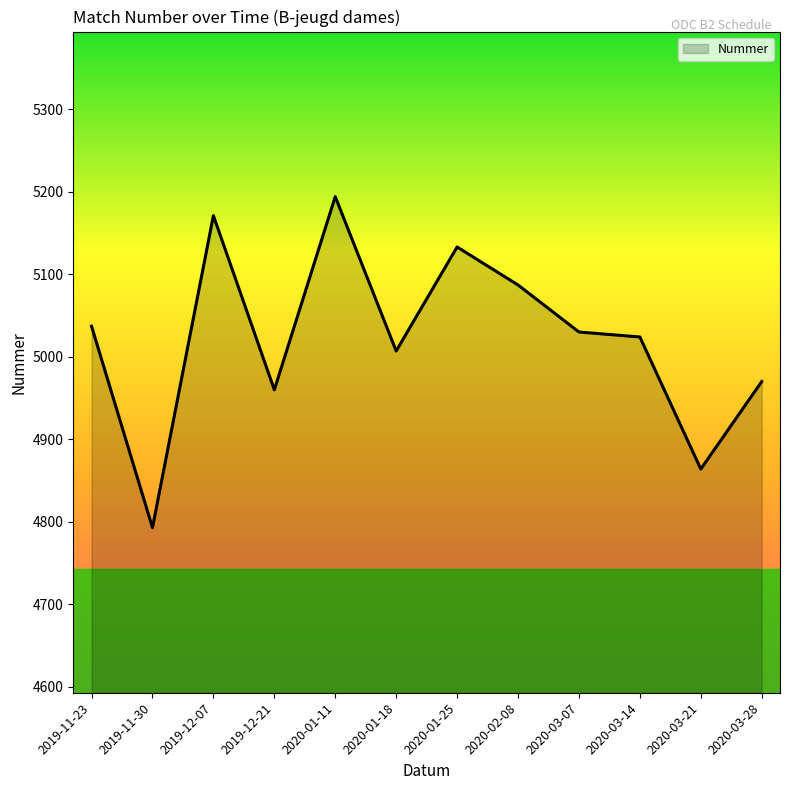

What is the sum of all values?

60270